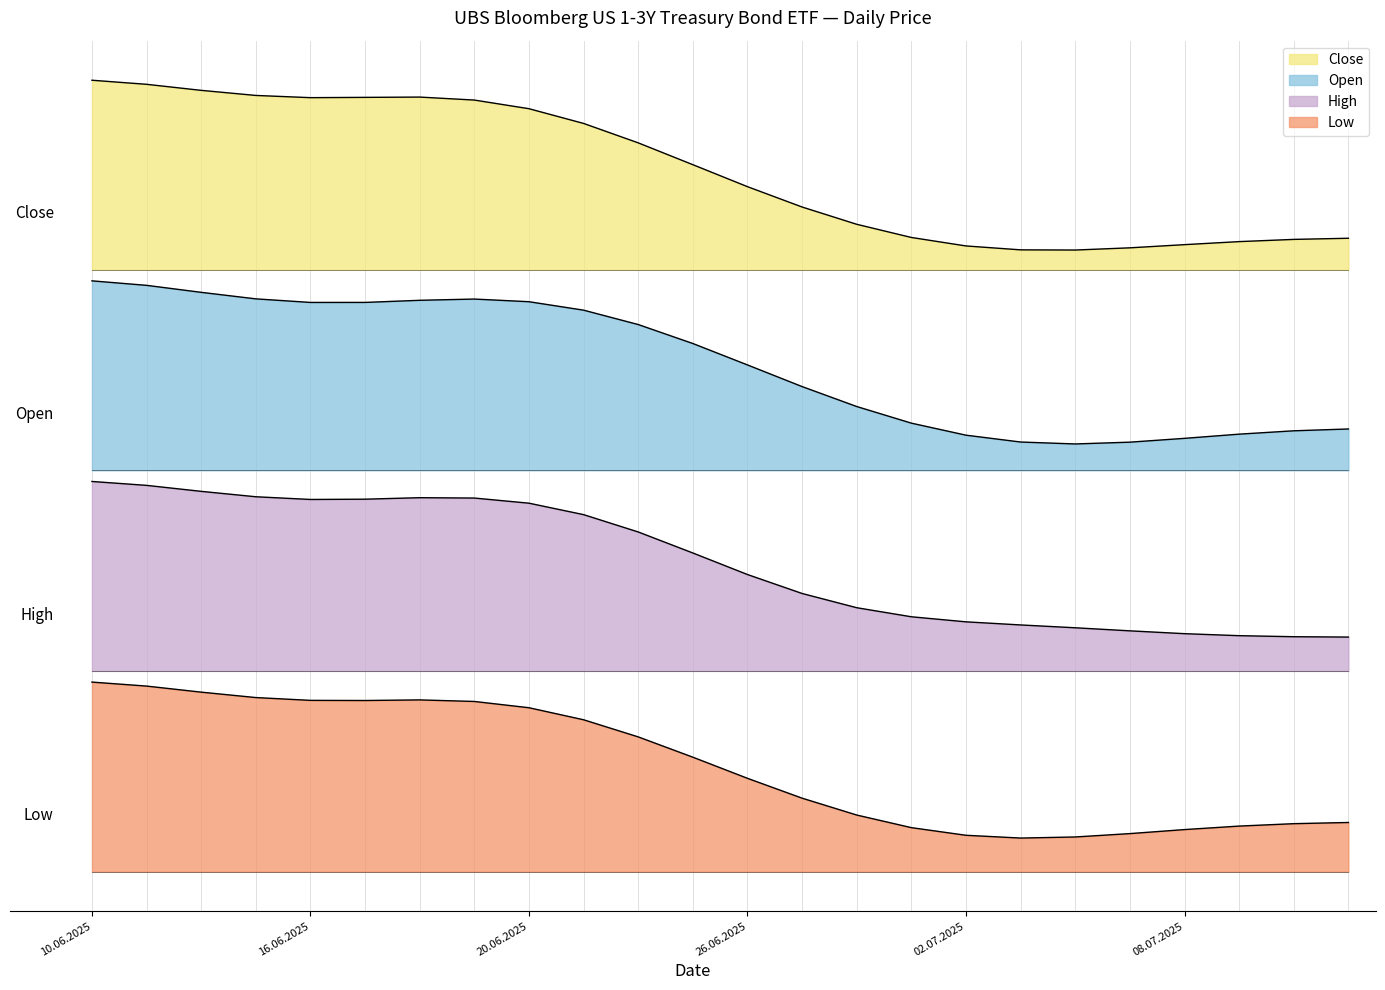

Reading left to right, list all the values displayed in this chart.

Close: 20107	20054	19927	19868	19859	19940	20027	20073	20031	19957	19766	19791	19689	19654	19572	19487	19497	19520	19483	19563	19573	19559	19593	19569
Open: 20095	20100	19976	19845	19860	19894	19957	20092	20015	20023	19989	19791	19740	19685	19645	19504	19487	19440	19465	19514	19585	19558	19550	19606
High: 20136	20148	20023	19956	19904	19989	20054	20153	20056	20101	19989	19852	19753	19695	19679	19543	19547	20006	19532	19615	19632	19595	19655	19626
Low: 20057	20012	19842	19845	19803	19842	19957	19983	19978	19947	19750	19752	19597	19576	19552	19368	19462	19368	19465	19514	19532	19512	19509	19542